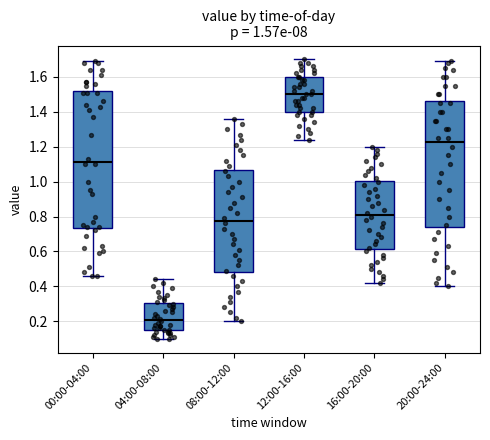

Which box is the tallest, from its lower edge to its upper edge?

00:00-04:00